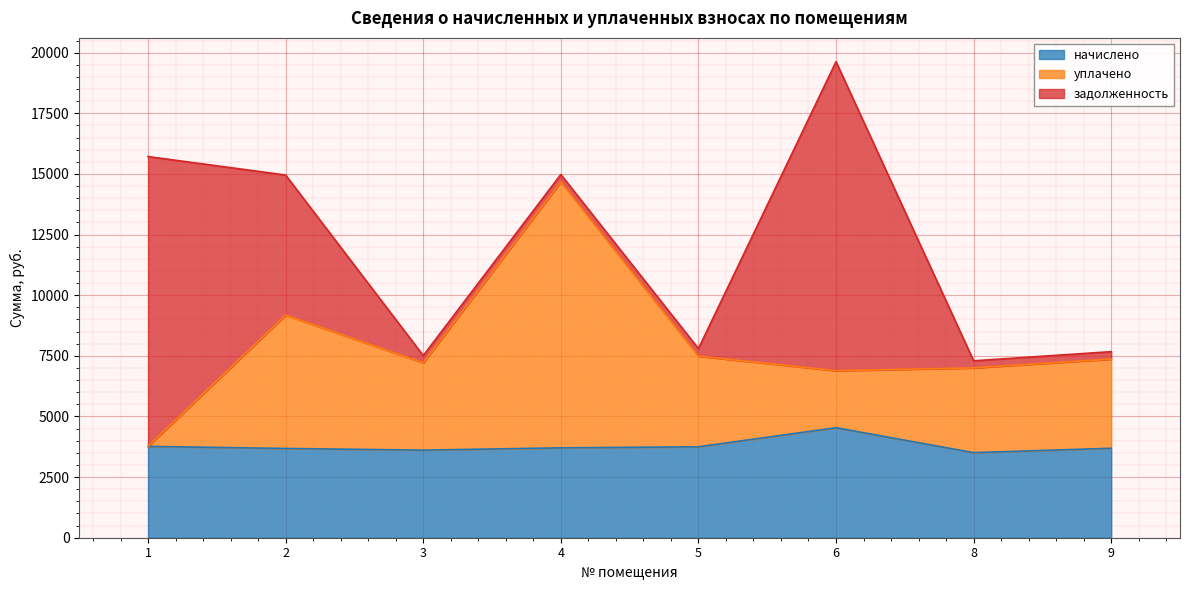

At which category is the sum across all series the highest?

6